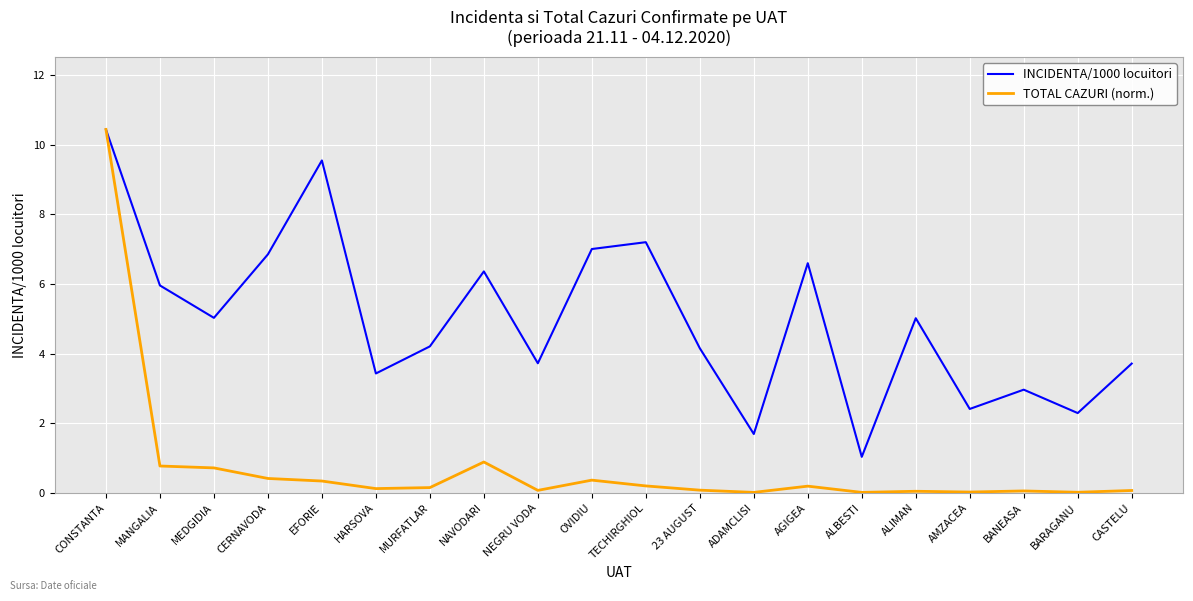

What is the total value across all series at MANGALIA?

6.7